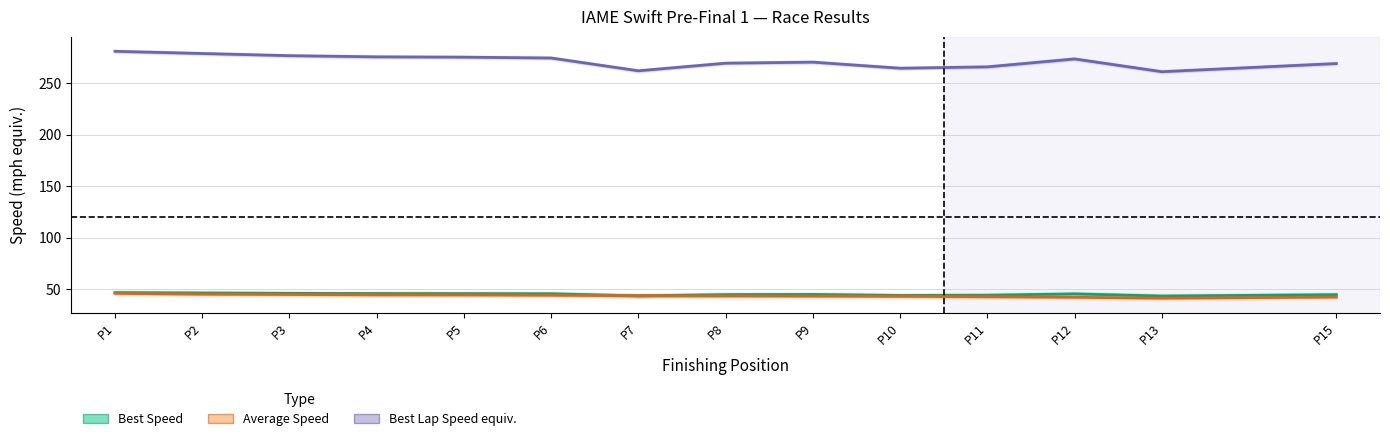

How many values in the Best Speed series exceed 45?

8